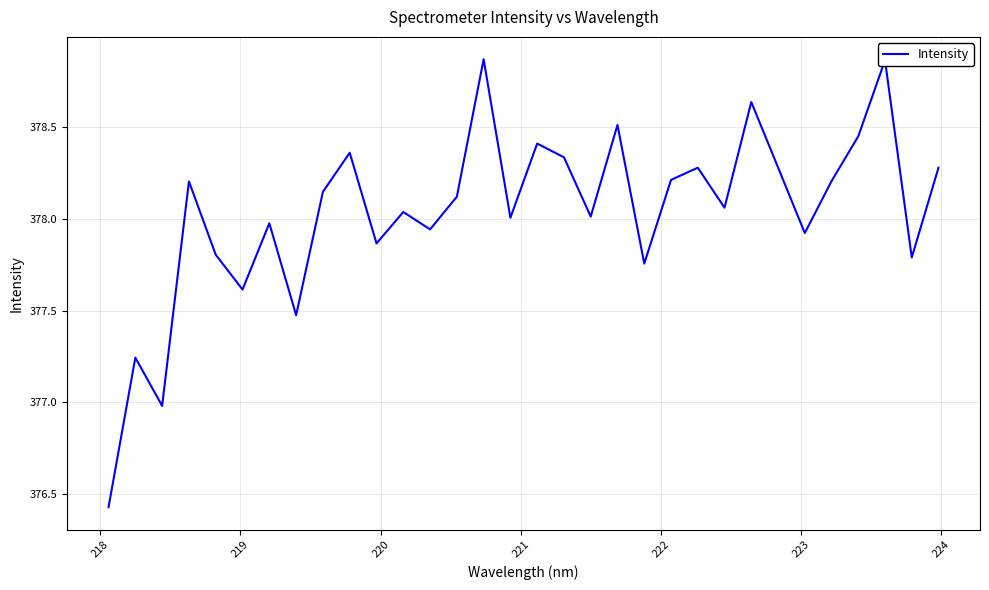

What is the minimum value shown in the chart?

376.4